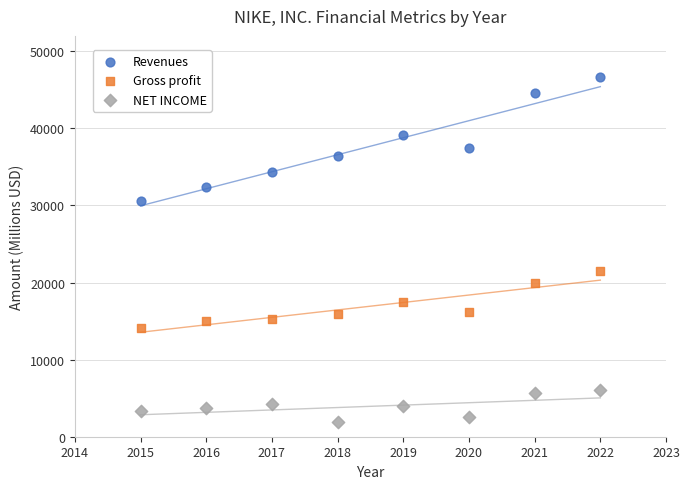

Which series contains the highest Y value?

Revenues